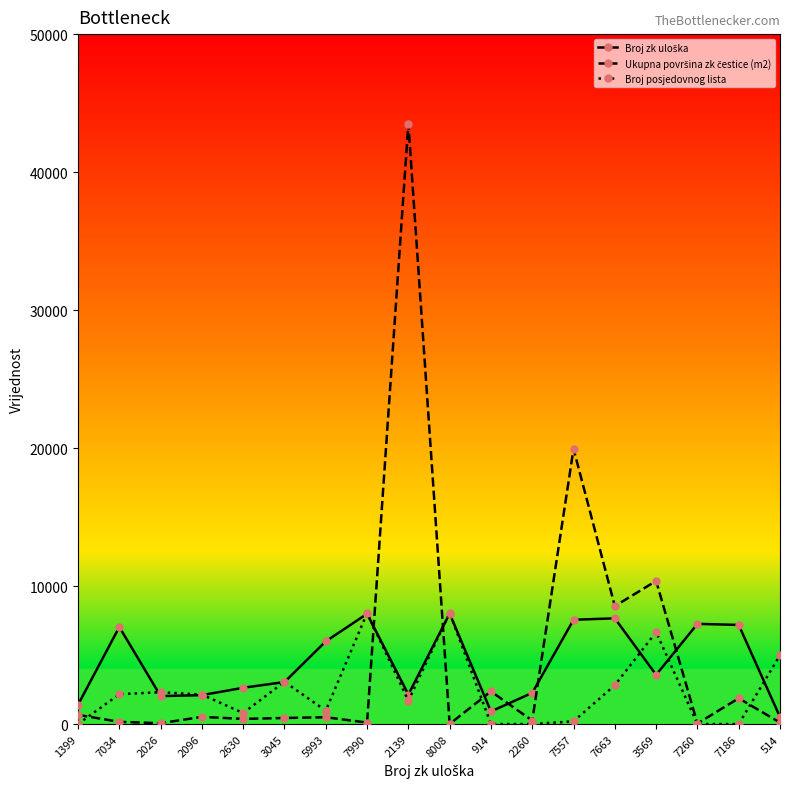

At which category does the chart reach its peak across all series?

2139